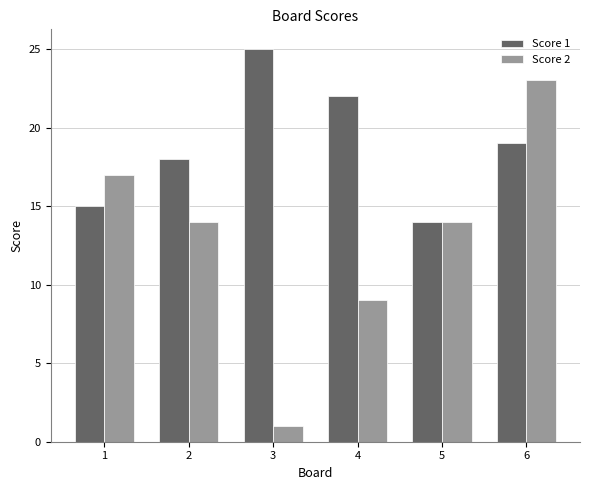

How many bars are there in each group?

2